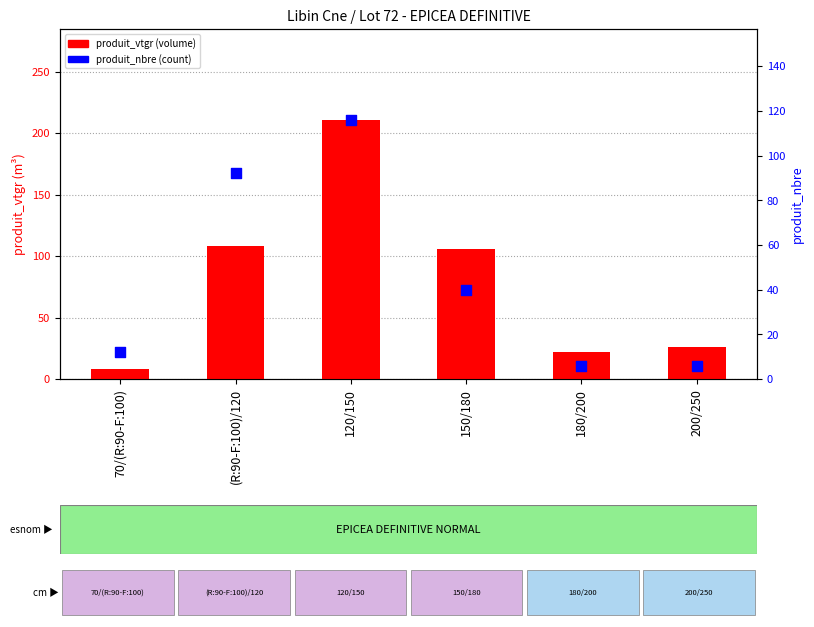

Is the value of produit_nbre at 180/200 greater than the value of produit_vtgr at 180/200?

No